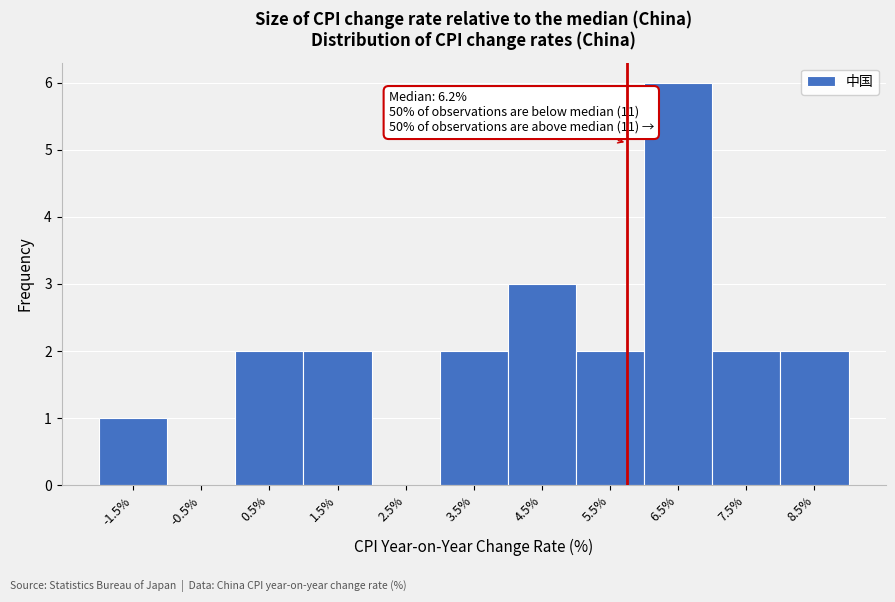

Reading left to right, extract all data points from this chart.

-1.5%=1	-0.5%=0	0.5%=2	1.5%=2	2.5%=0	3.5%=2	4.5%=3	5.5%=2	6.5%=6	7.5%=2	8.5%=2